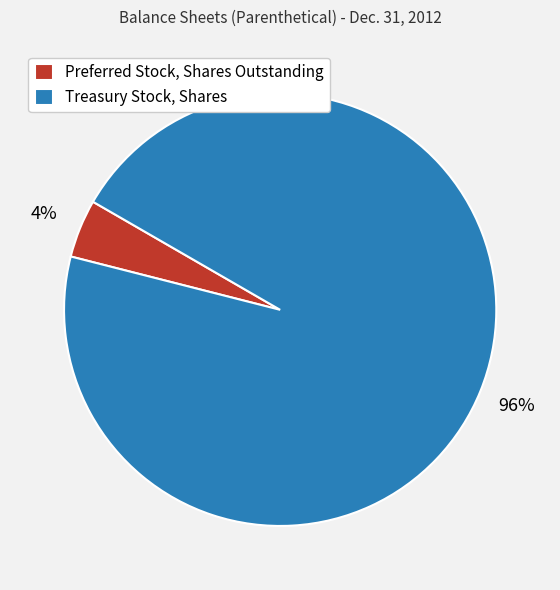

Between Preferred Stock, Shares Outstanding and Treasury Stock, Shares, which is larger?

Treasury Stock, Shares